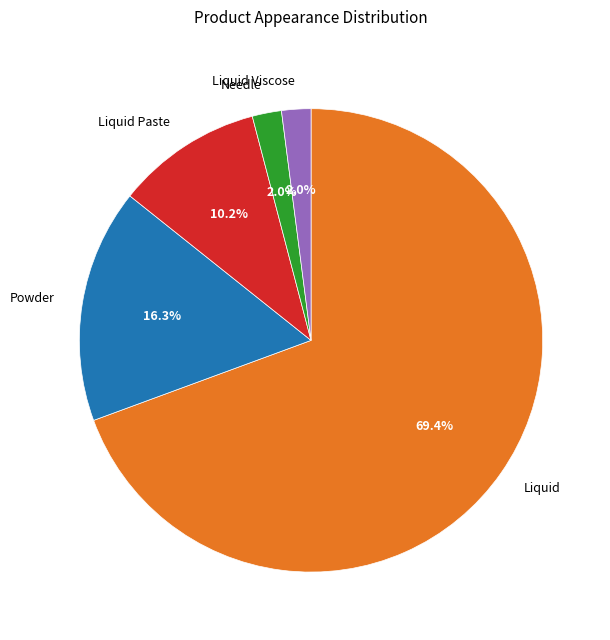

What is the total percentage of Needle and Liquid Paste?

12.2%